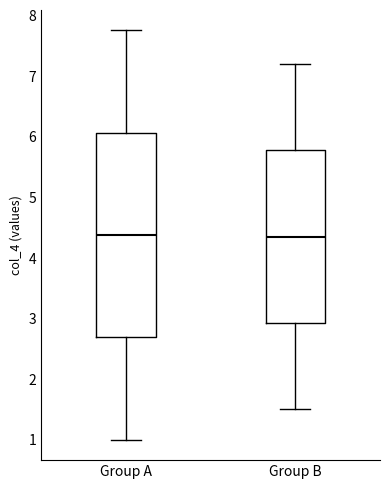

Which box is the tallest, from its lower edge to its upper edge?

Group A